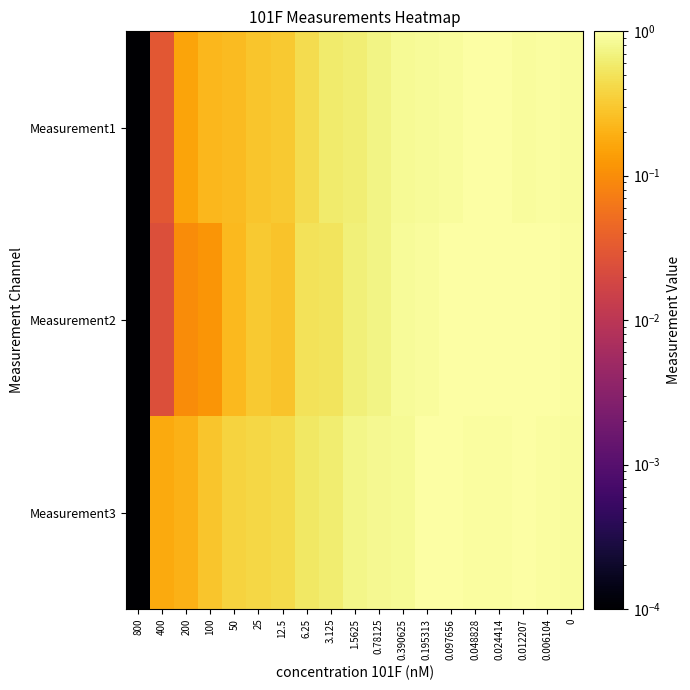

At how many categories does at least one series exceed 0?

19